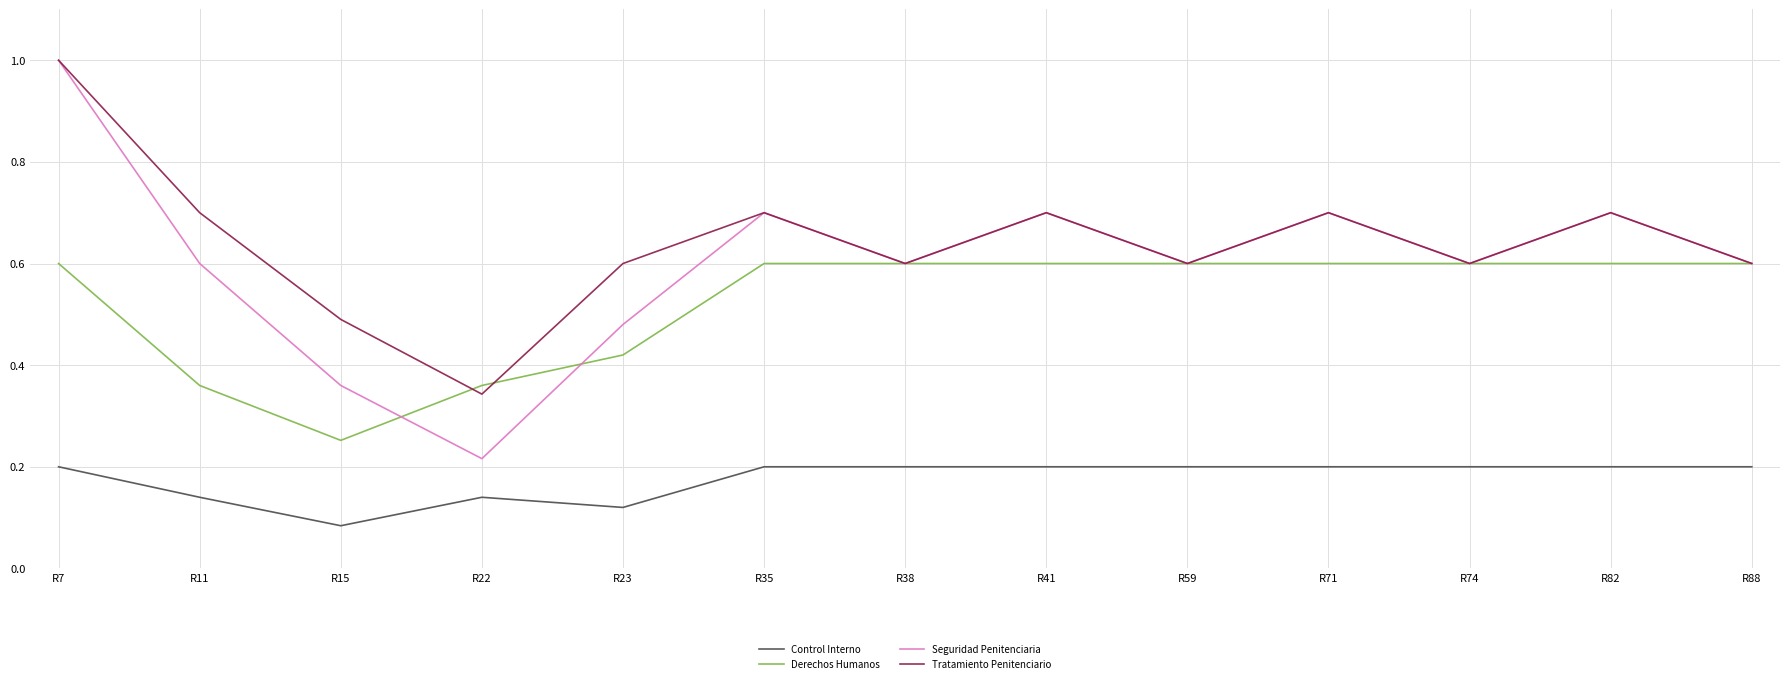

At which label is Tratamiento Penitenciario closest to 0?

R22